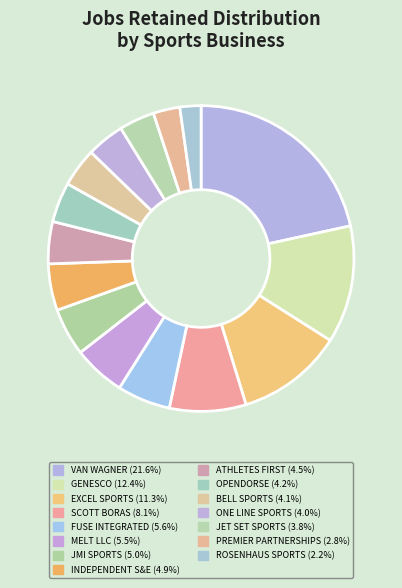

Is there a majority slice in this chart?

No